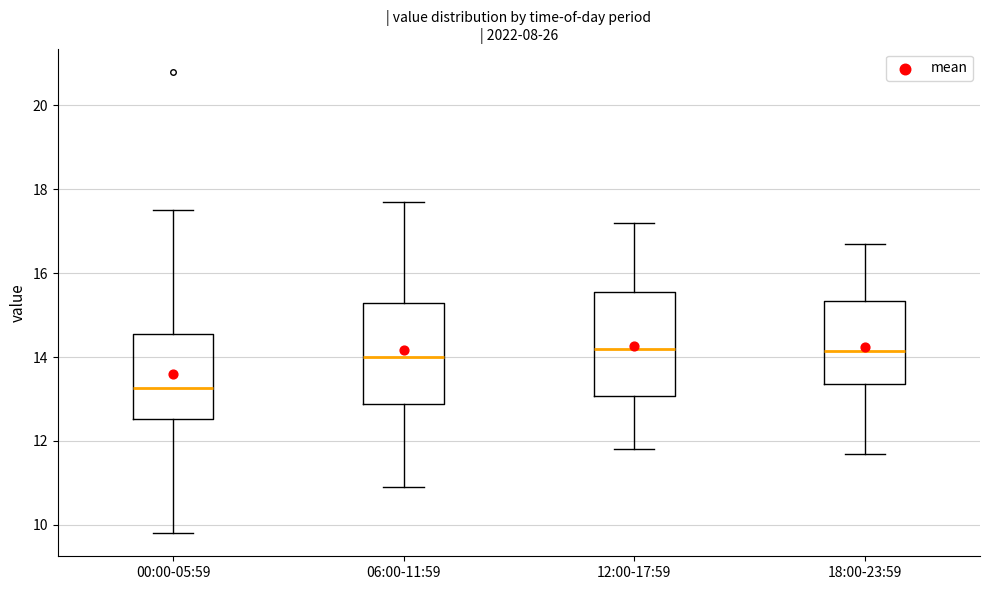

Reading left to right, read every box against the y-axis: the position of its median line, the range the box covers, and the ends of its whiskers. The values are not printed on the chart, so give them approximately, as read against the axis.

00:00-05:59: median 13.2, box 12.6 to 14.6, whiskers 9.8 to 17.6
06:00-11:59: median 14.0, box 12.8 to 15.4, whiskers 11.0 to 17.8
12:00-17:59: median 14.2, box 13.0 to 15.6, whiskers 11.8 to 17.2
18:00-23:59: median 14.2, box 13.4 to 15.4, whiskers 11.8 to 16.8